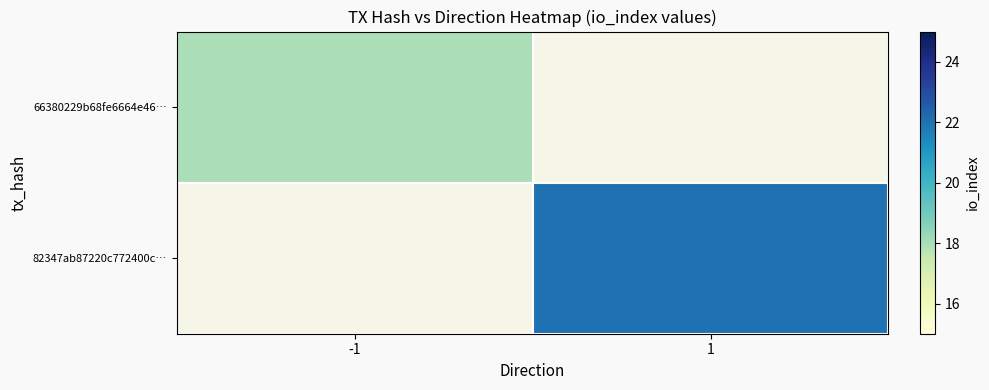

What is the maximum value shown in the chart?

22.0